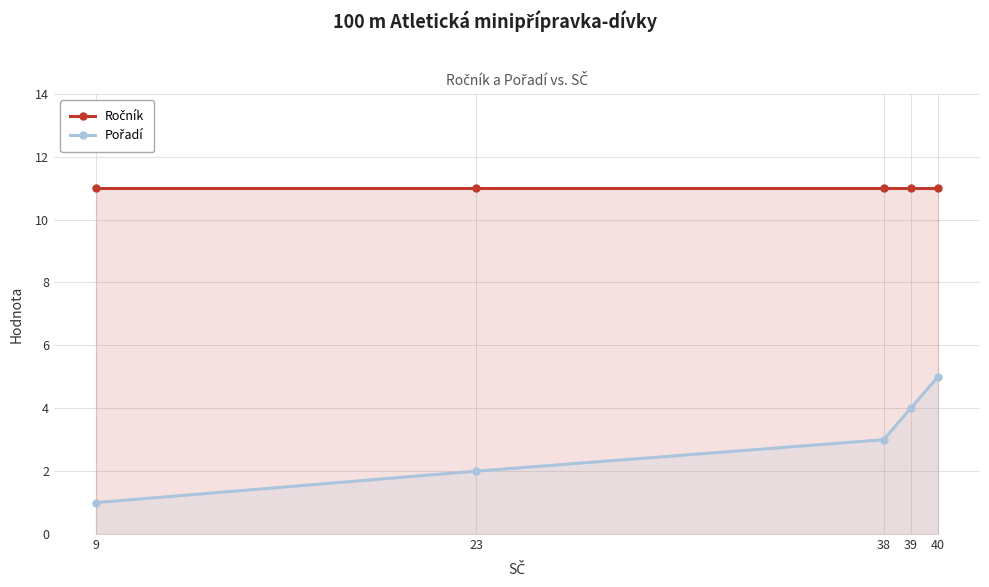

How many series are shown in this chart?

2